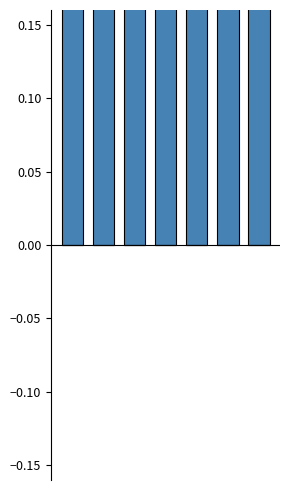

At which category is the sum across all series the highest?

5